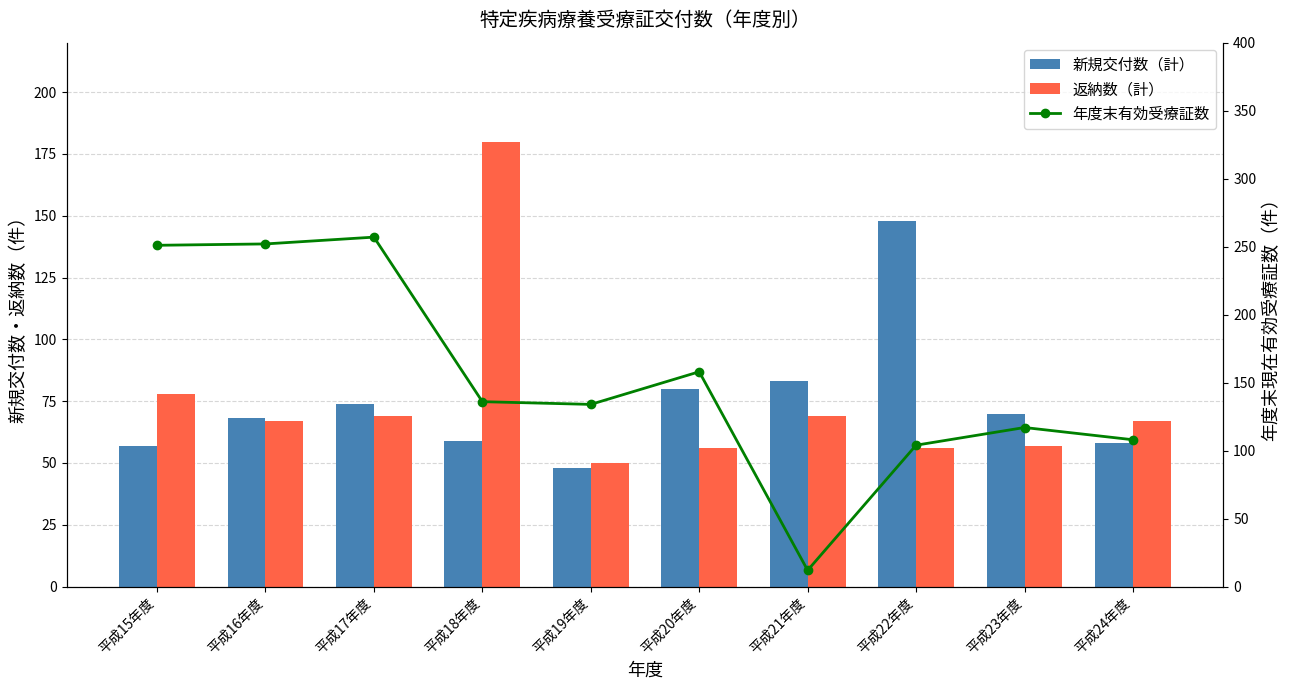

At which category is the sum across all series the highest?

平成17年度